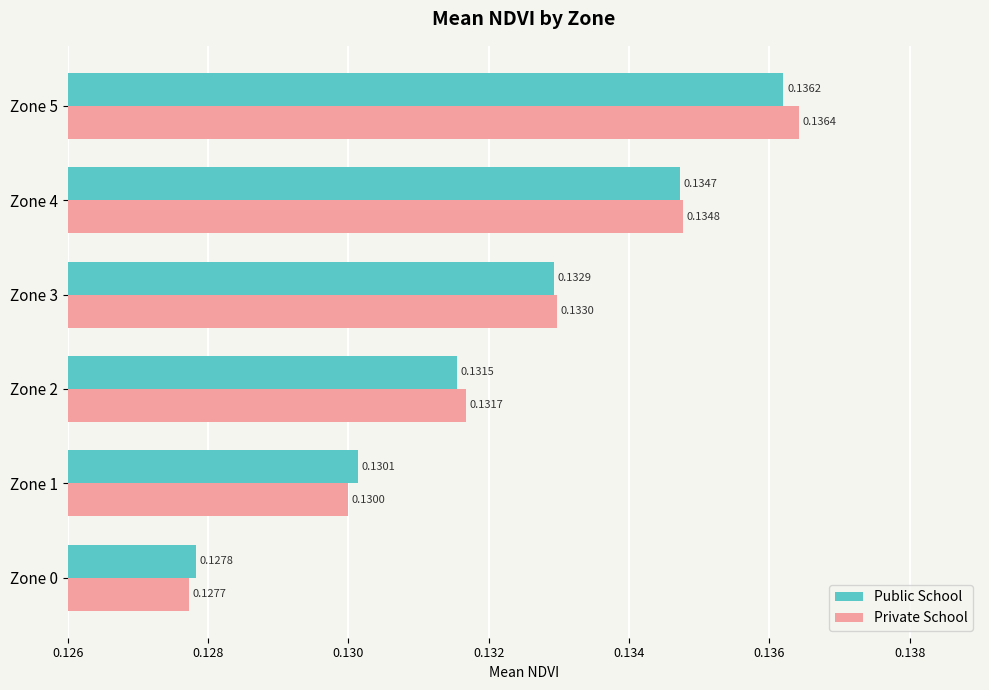

What is the sum of the Public School values at Zone 1 and Zone 4?

0.3